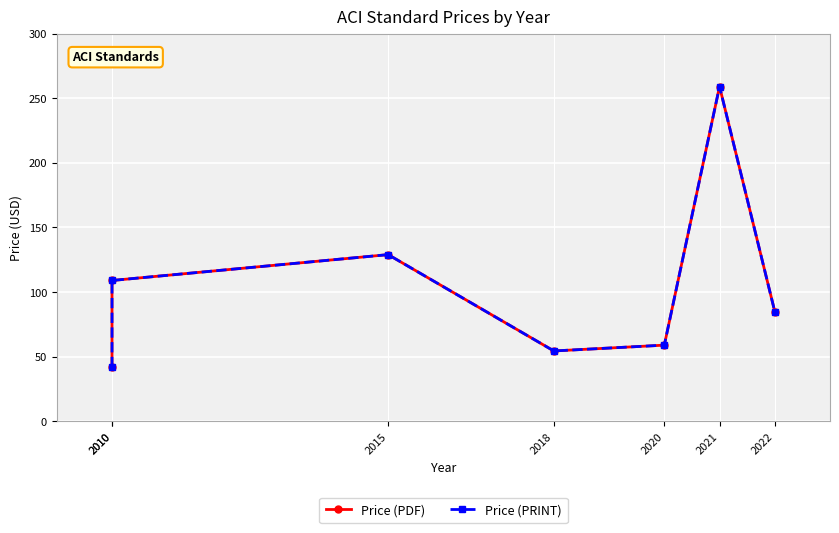

The value of Price (PDF) at 2022 is 85.0. True or false?

True